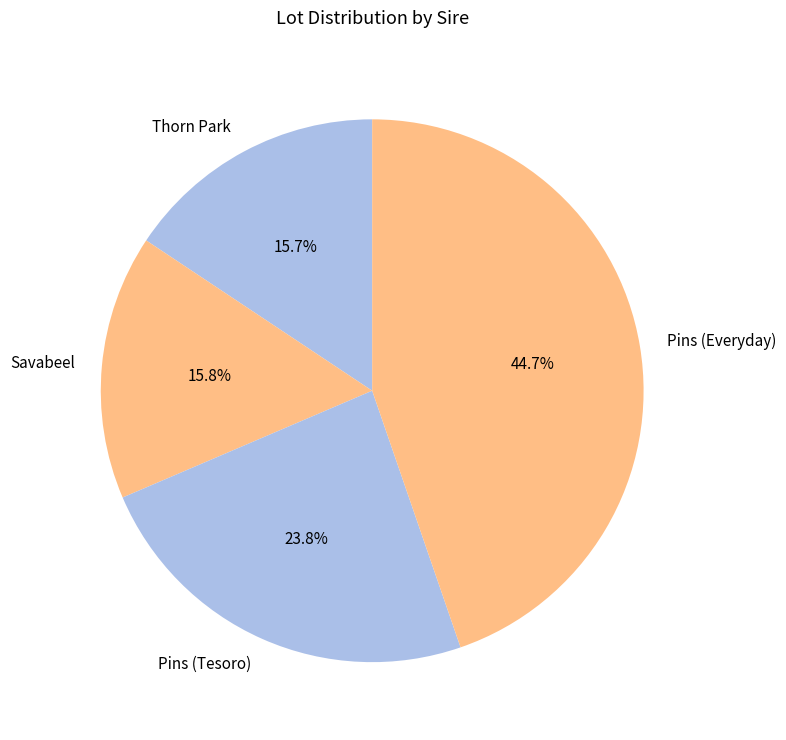

Does Pins (Everyday) account for over 50% of the chart?

No